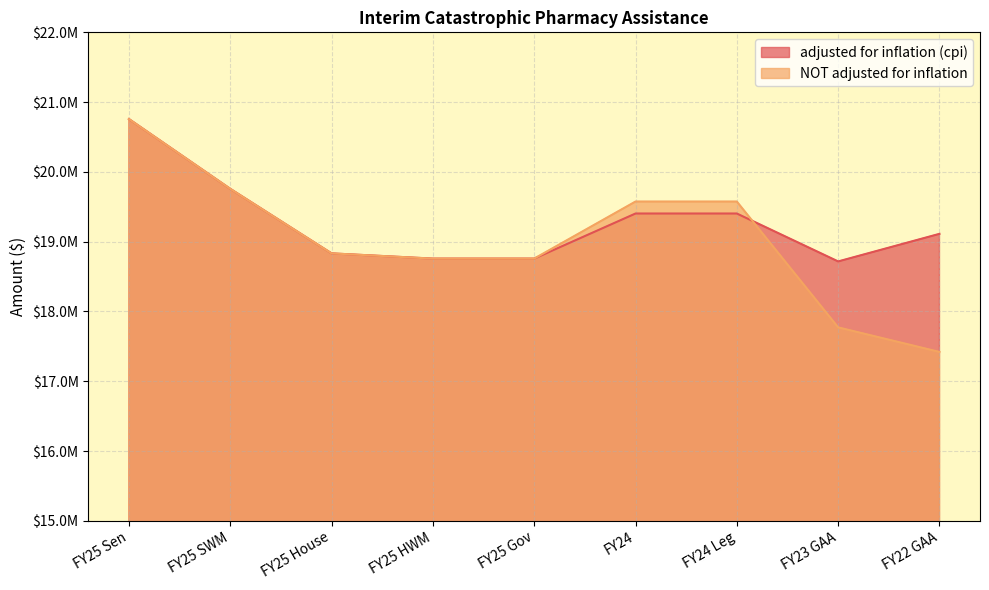

Where is adjusted for inflation (cpi) nearest to the value 19737007?

FY25 SWM